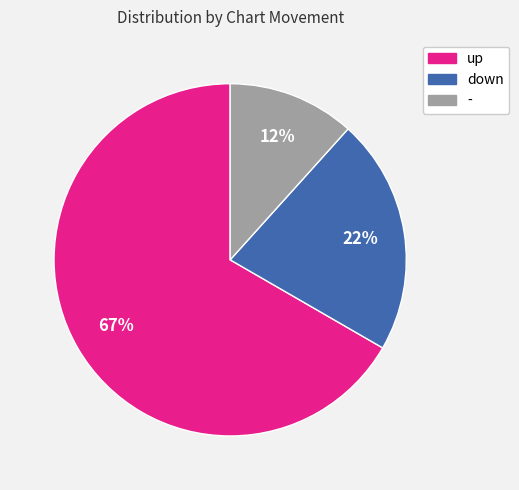

The down slice represents 22% of the pie. True or false?

True